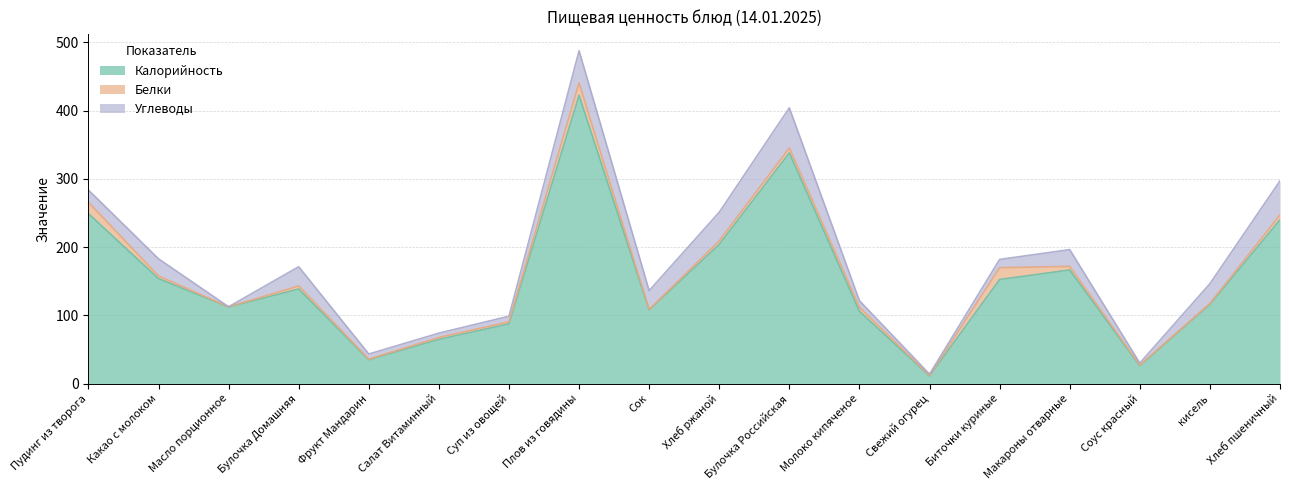

True or false: Белки has more than 1 points higher than both neighbors.

True